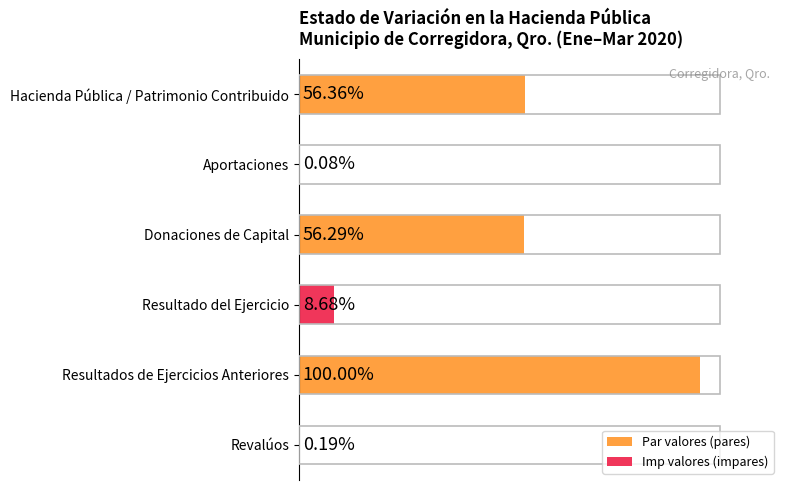

Between Resultados de Ejercicios Anteriores and Hacienda Pública / Patrimonio Contribuido, which is larger?

Resultados de Ejercicios Anteriores